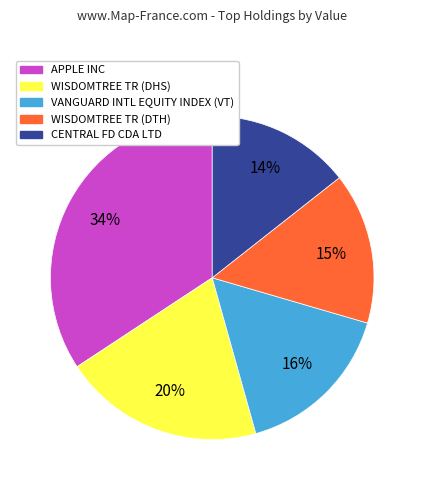

How many segments does this pie chart have?

5